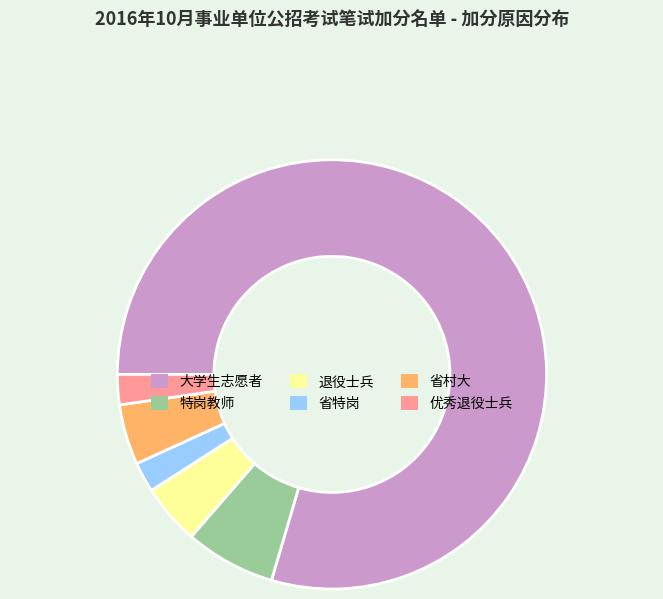

Count the number of slices in the pie.

6